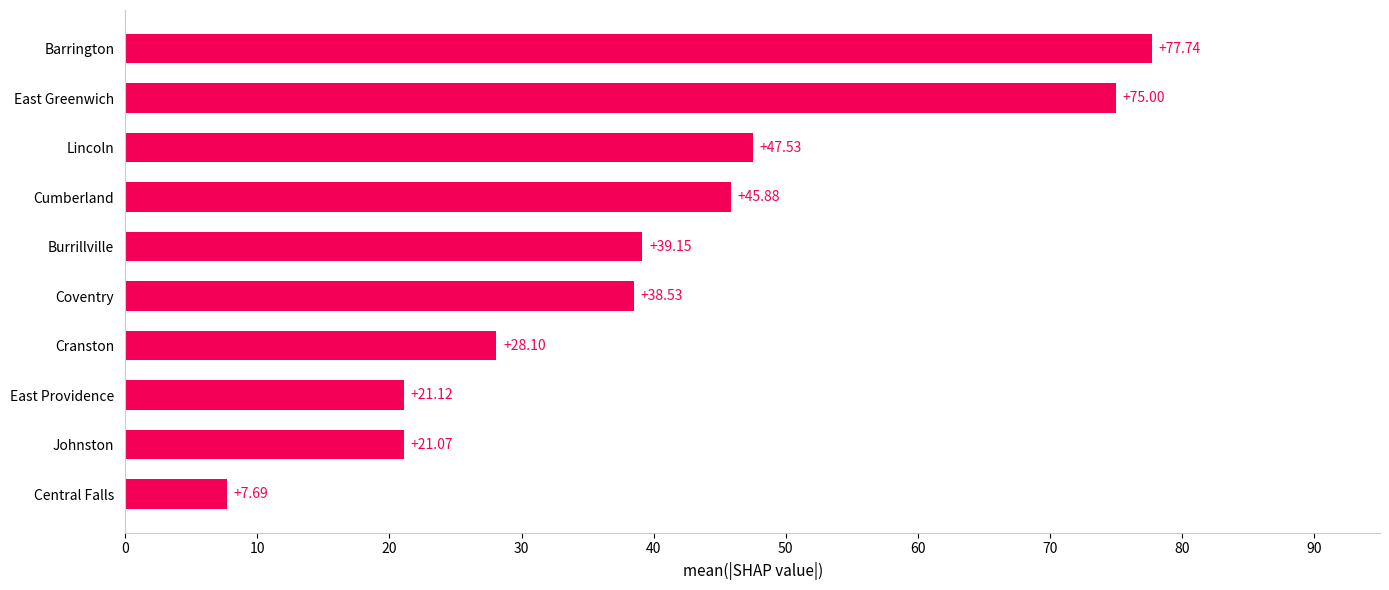

What is the average value?

40.2